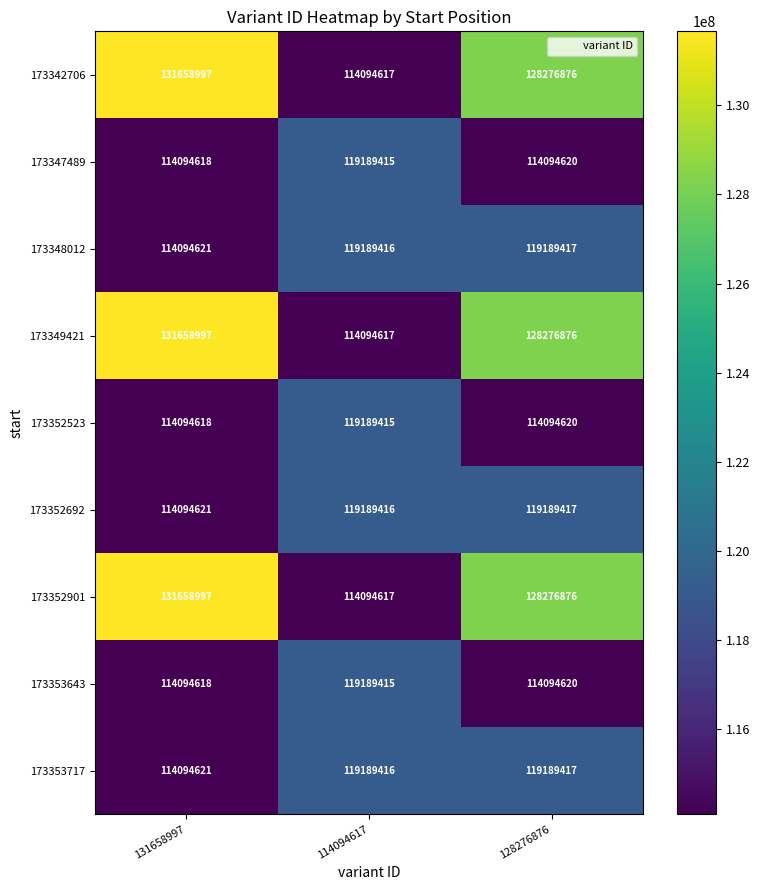

What is the total value across all series at 128276876?

1084682739